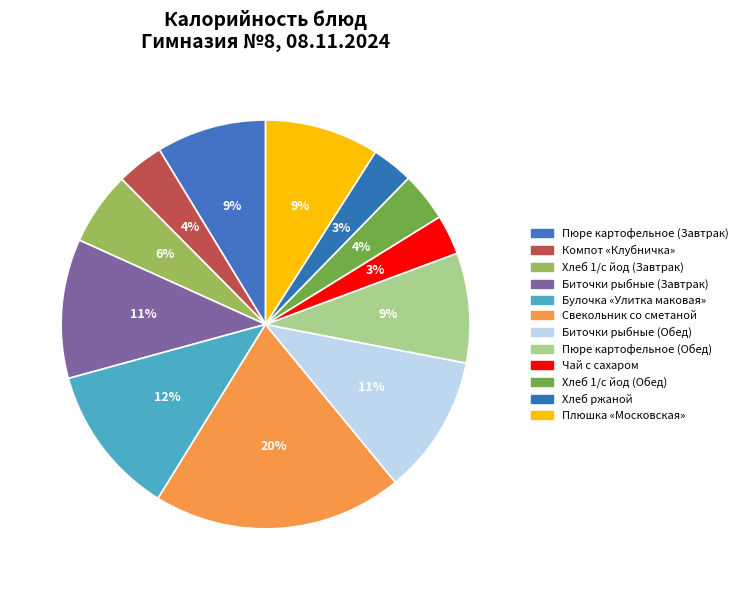

How many slices are in this pie chart?

12